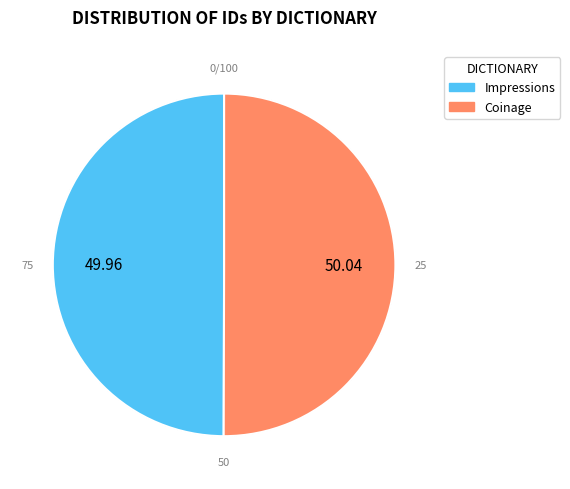

Combined, do Impressions and Coinage account for over 50%?

Yes